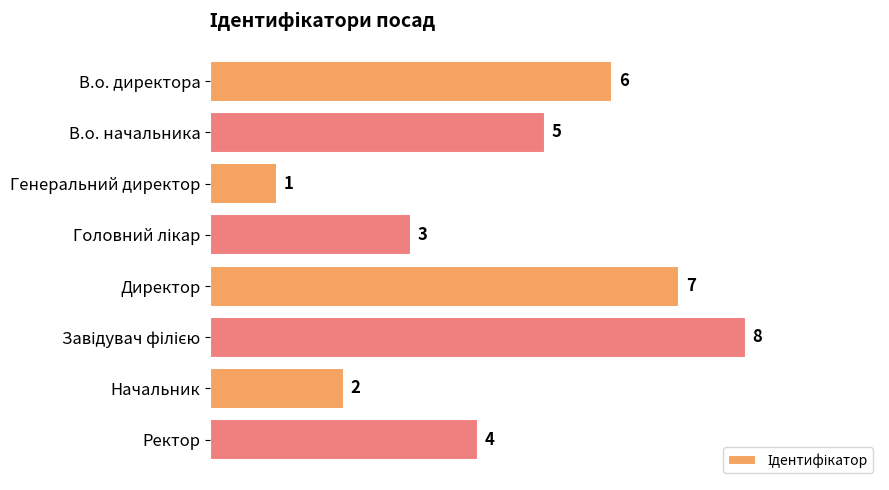

What is the difference between the second highest and second lowest values?

5